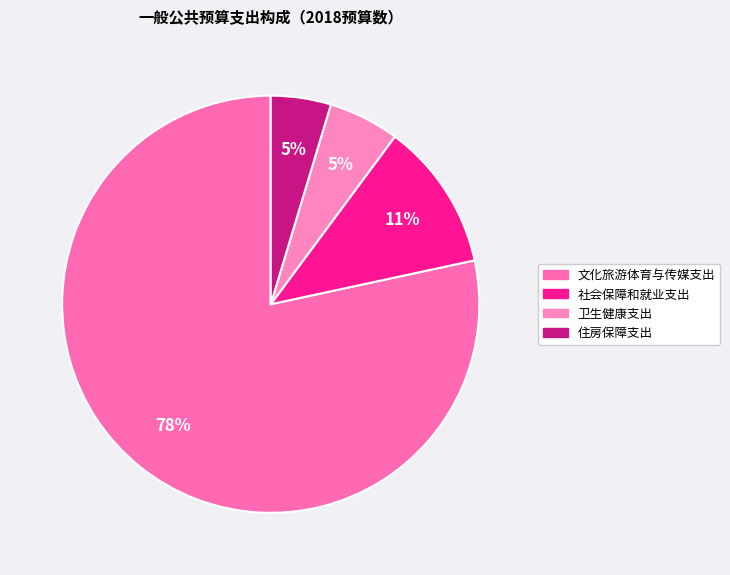

Do 卫生健康支出 and 住房保障支出 together represent more than half of the pie?

No